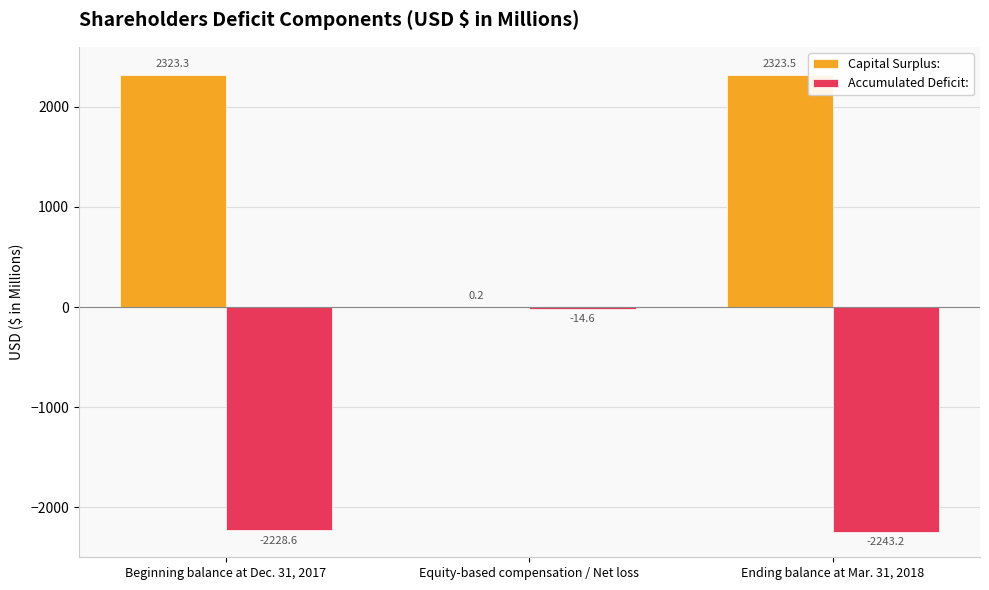

Does the chart contain stacked bars?

No